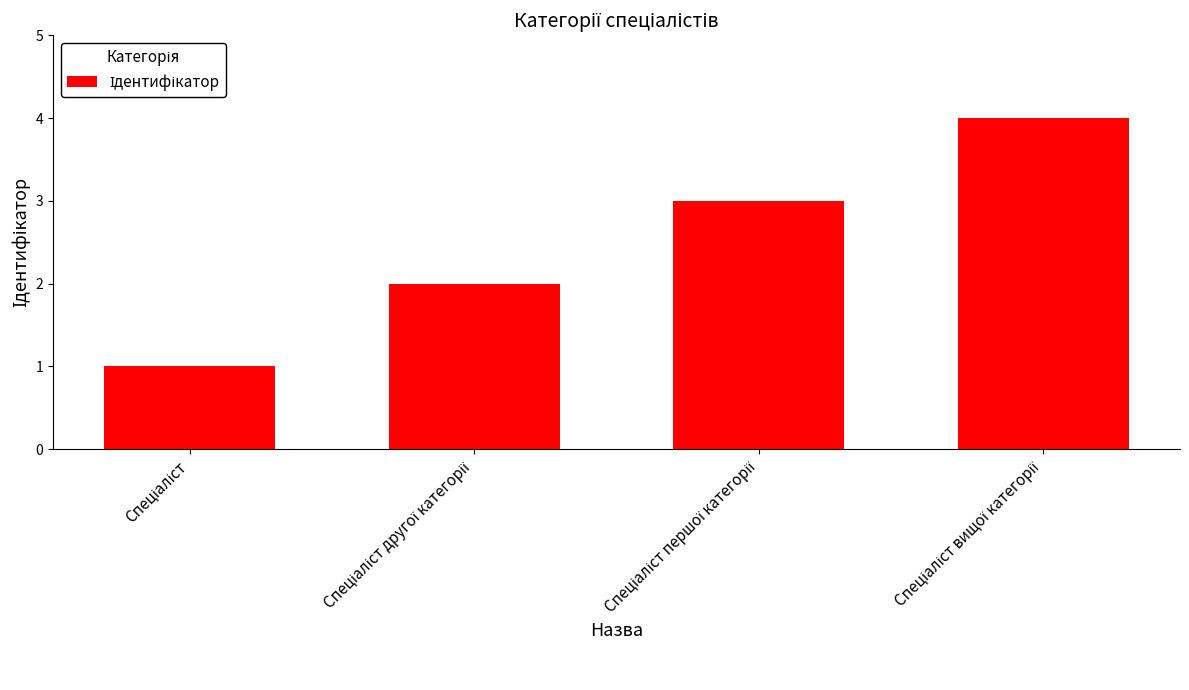

What is the greatest value displayed?

4